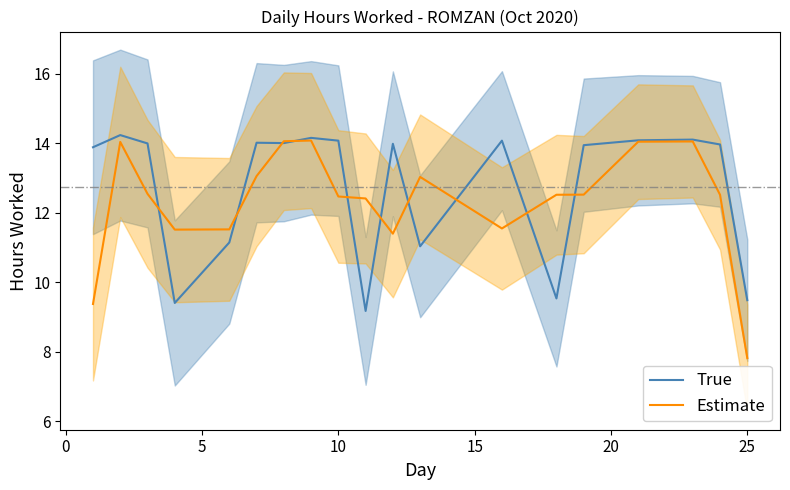

The value of Estimate at 10 is 5.5. True or false?

False